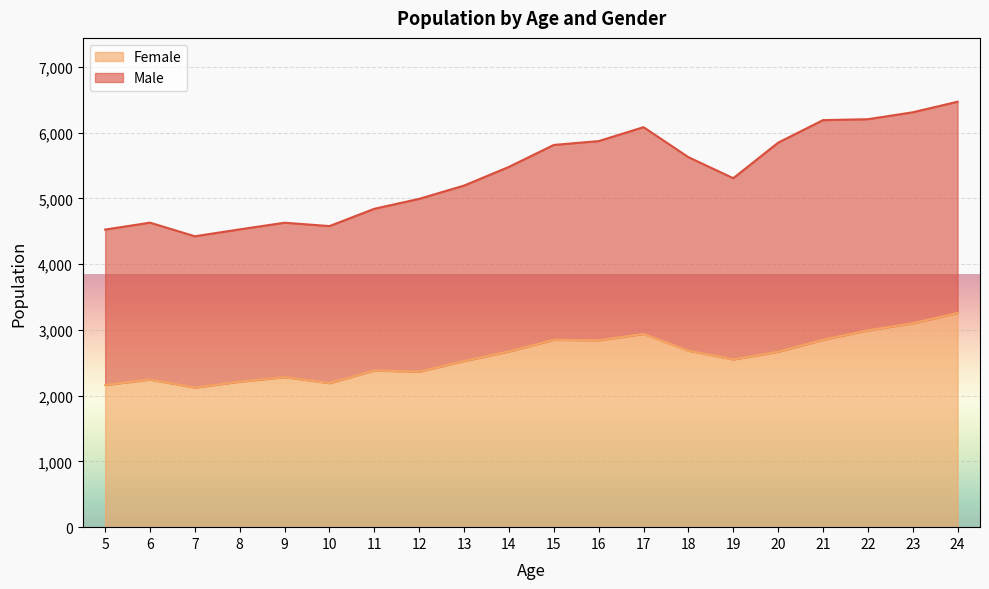

True or false: Male and Female intersect in this chart.

False